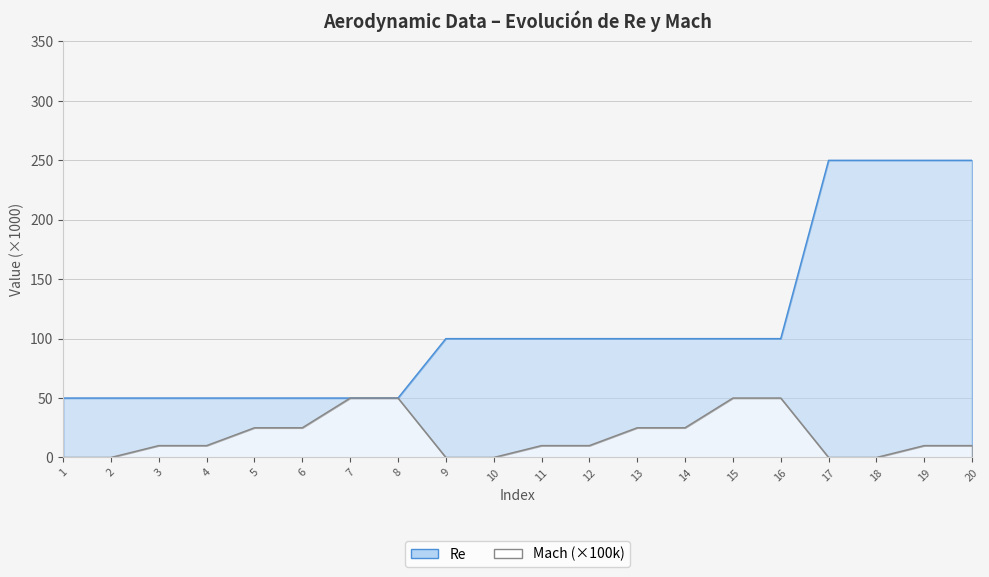

At how many categories does at least one series exceed 172878?

4